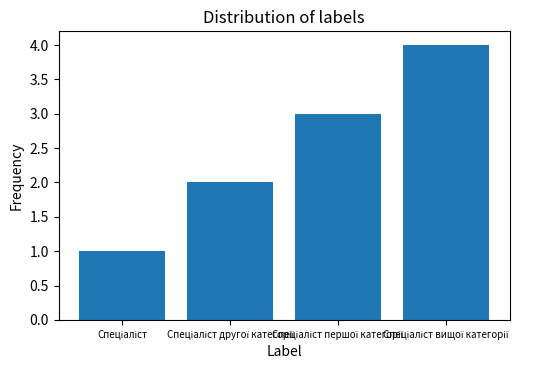

What is the greatest value displayed?

4